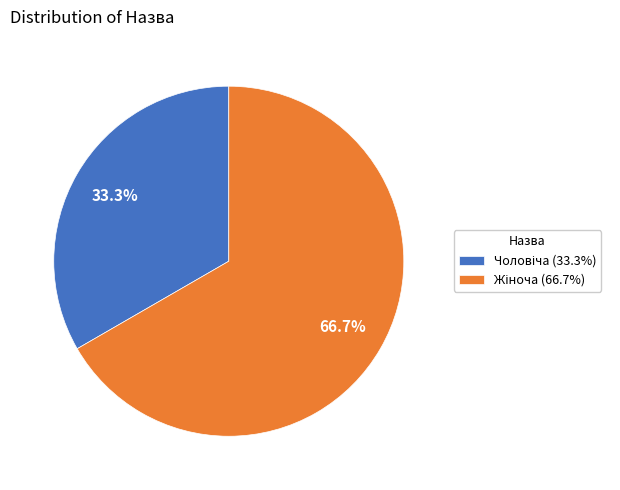

Is there any slice that represents more than half of the pie?

Yes